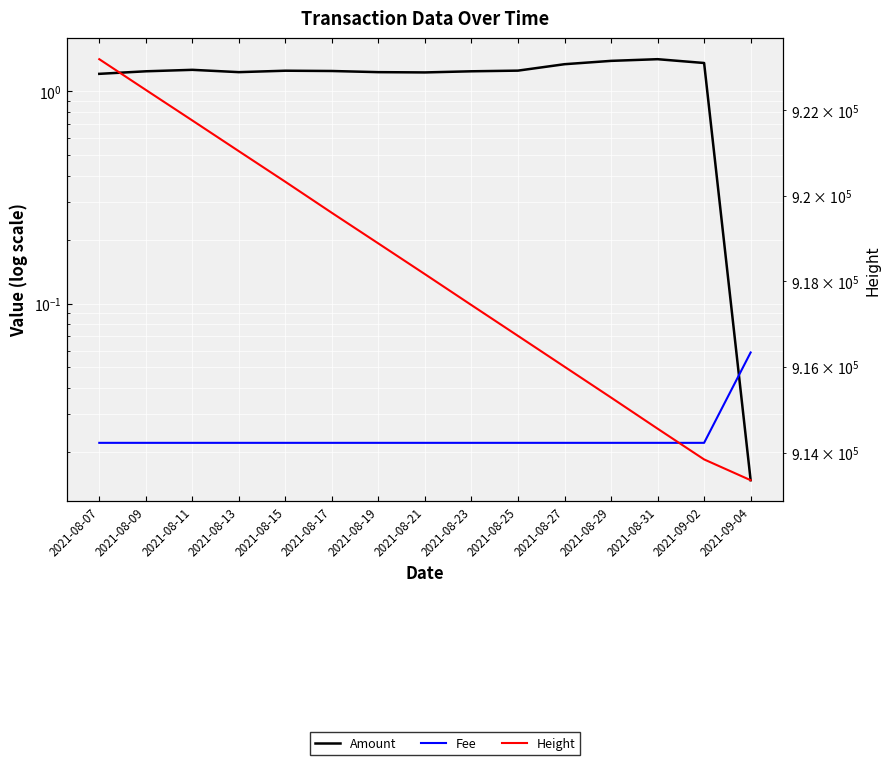

True or false: Fee and Height cross at least once.

False